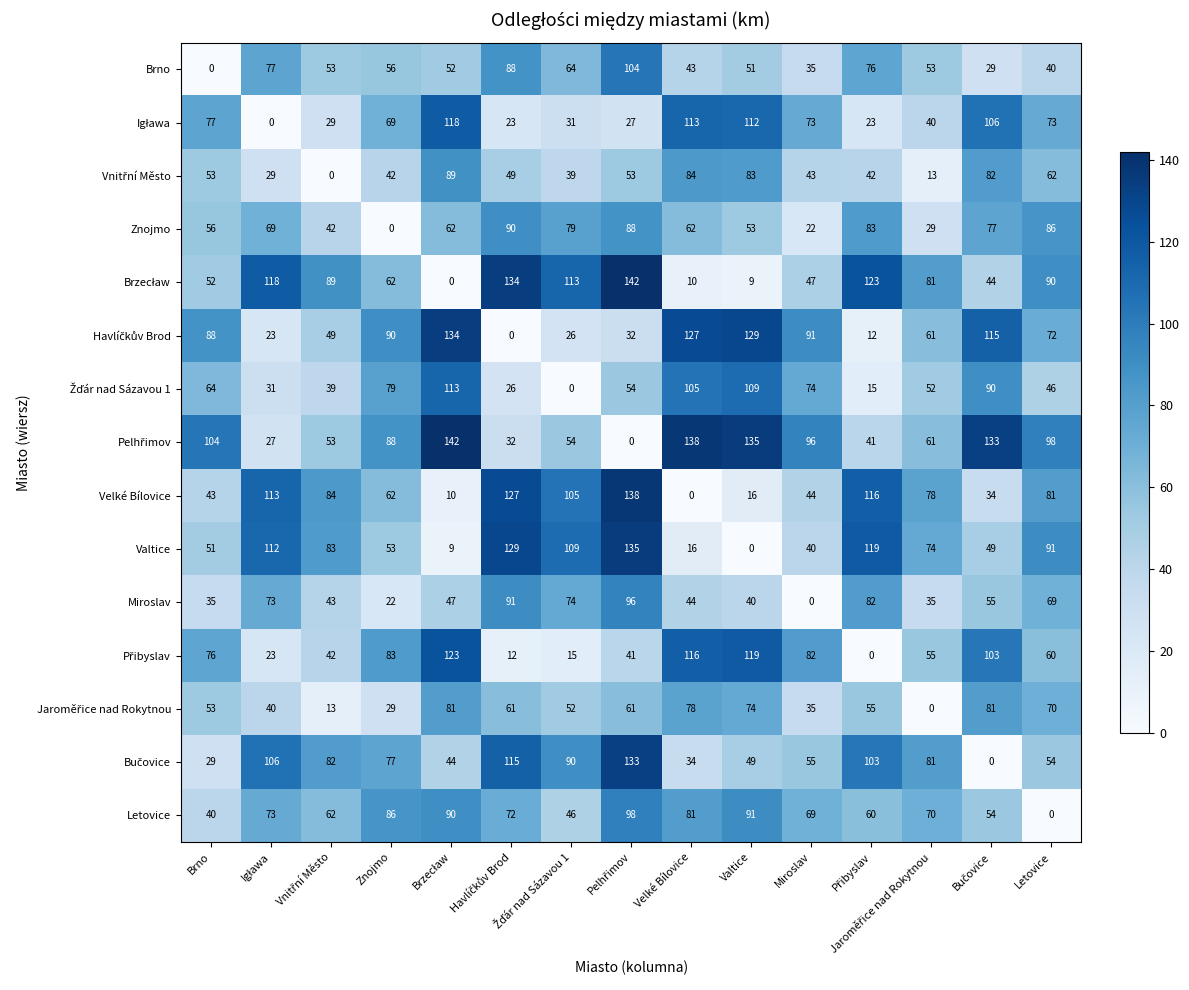

What is the sum of all Miroslav values?

806